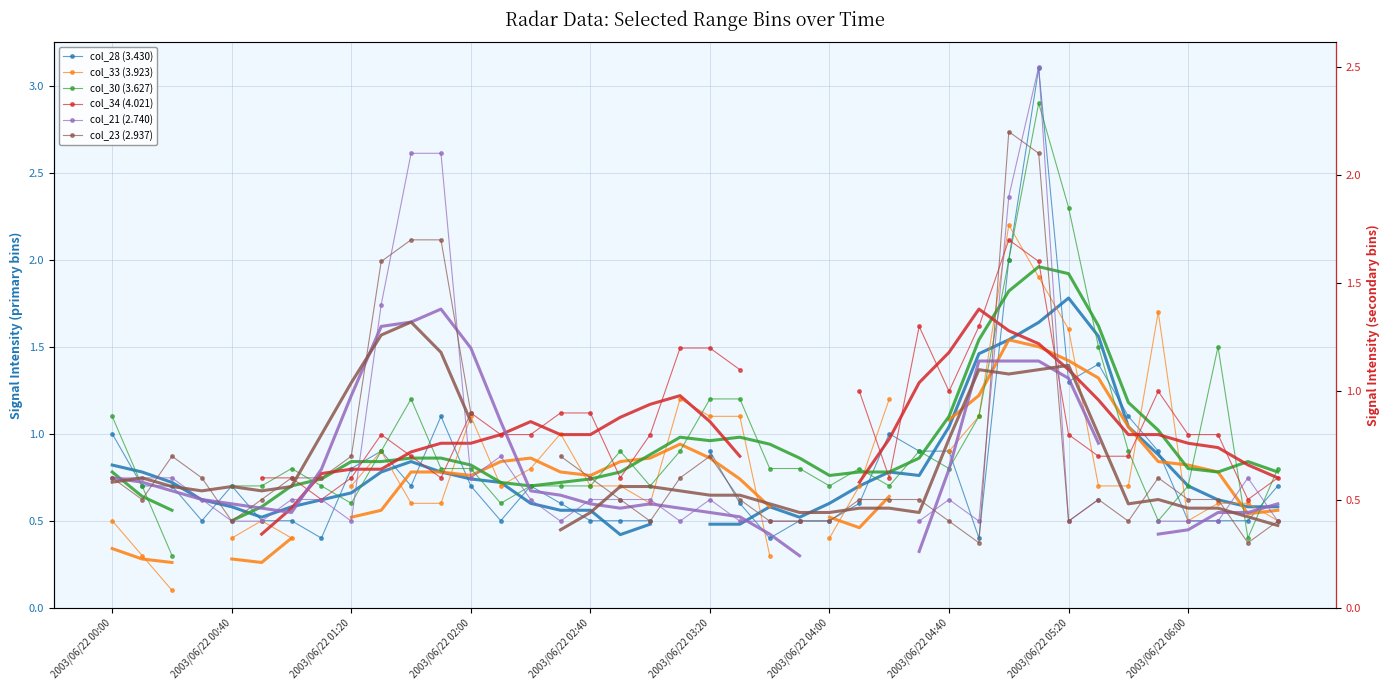

Is it true that col_28 (3.430) equals 1.1 at 2003/06/22 01:20?

False